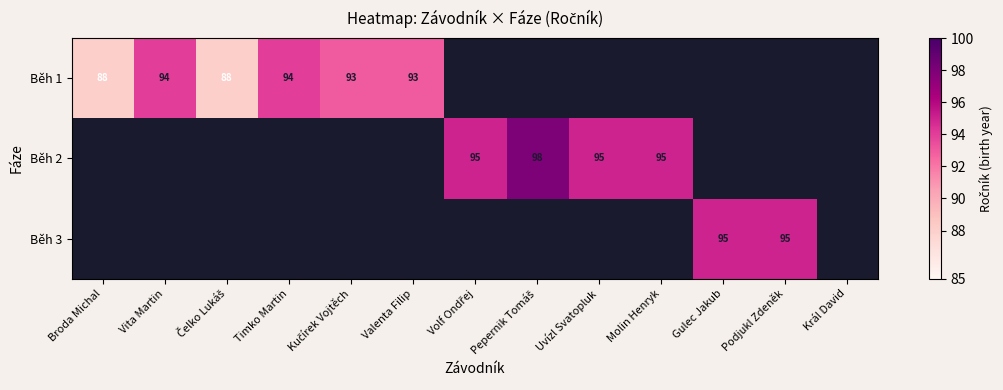

Is it true that Běh 1 equals 148 at Valenta Filip?

False